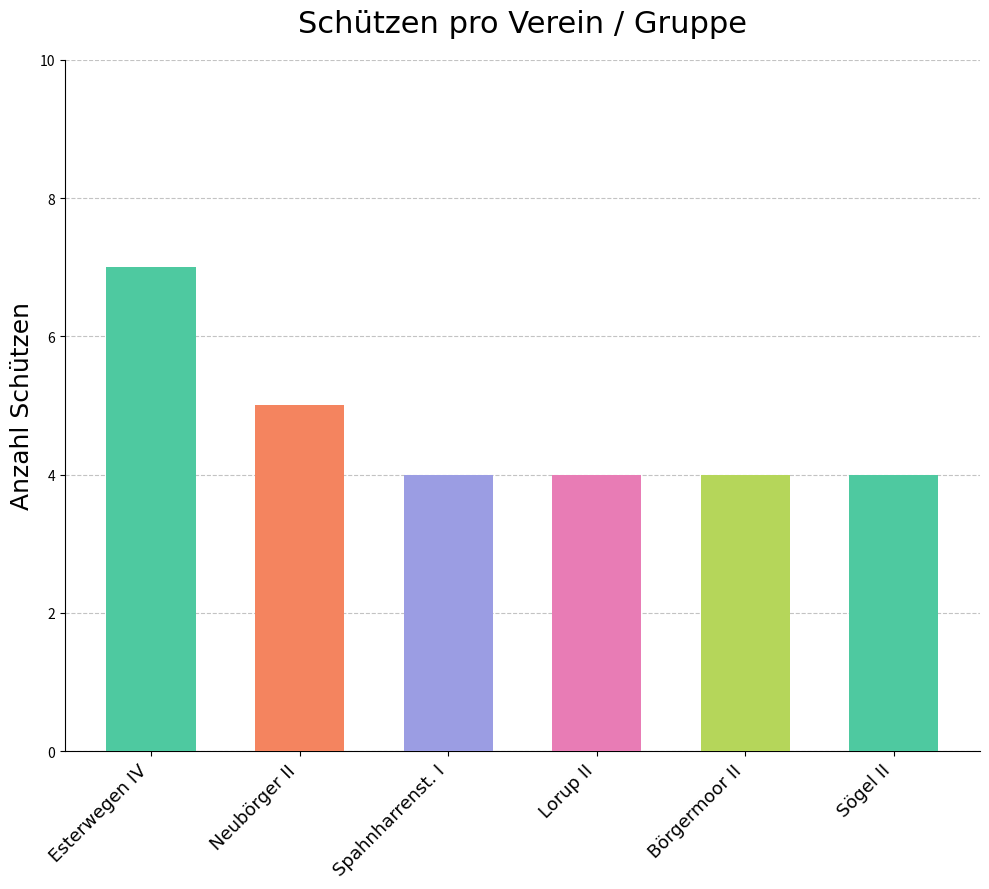

The Spahnharrenst. I series shows 1 at Neubörger II. True or false?

False